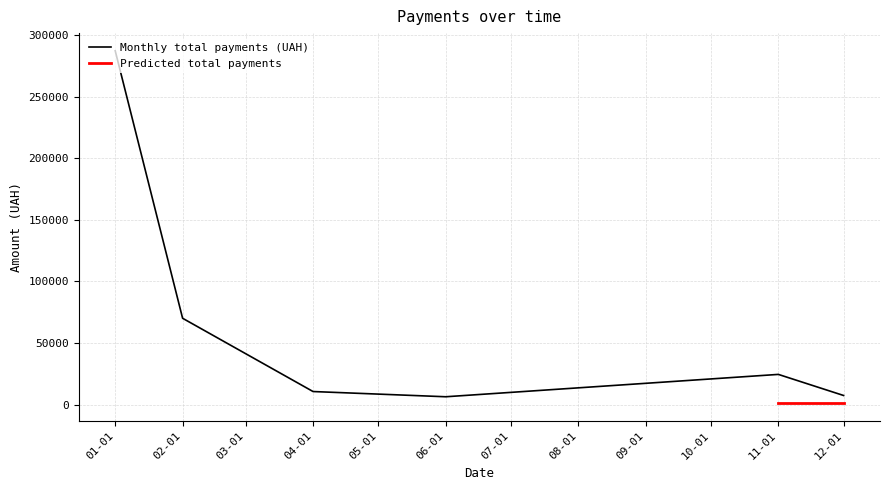

The chart shows a value of 831.6 at 12. True or false?

True